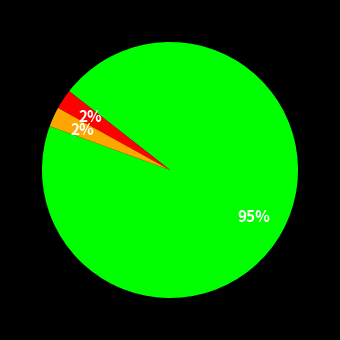

Does any single category account for the majority?

Yes